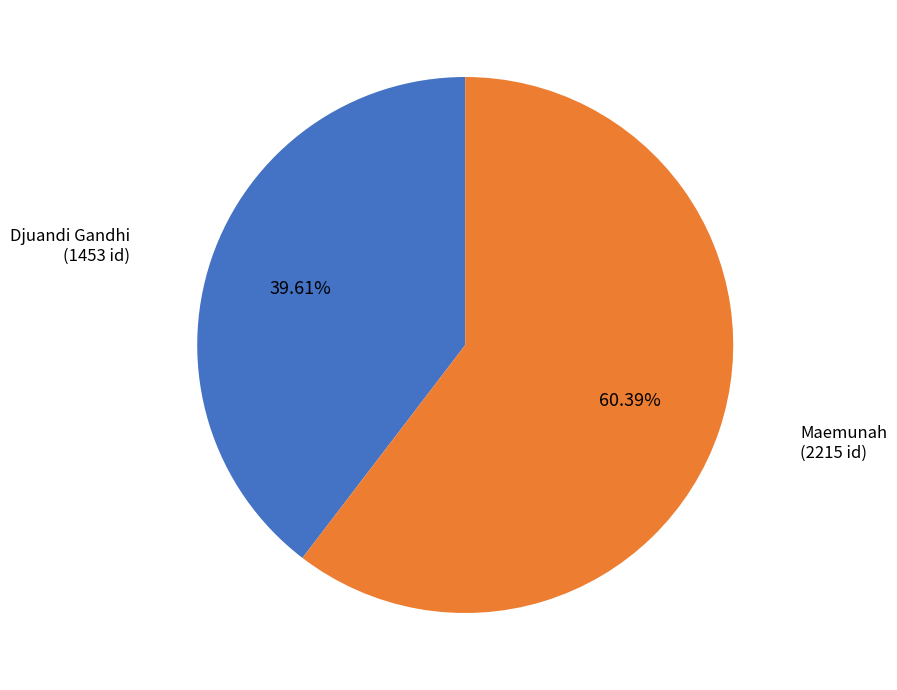

To the nearest percent, what portion does Djuandi Gandhi represent?

40%